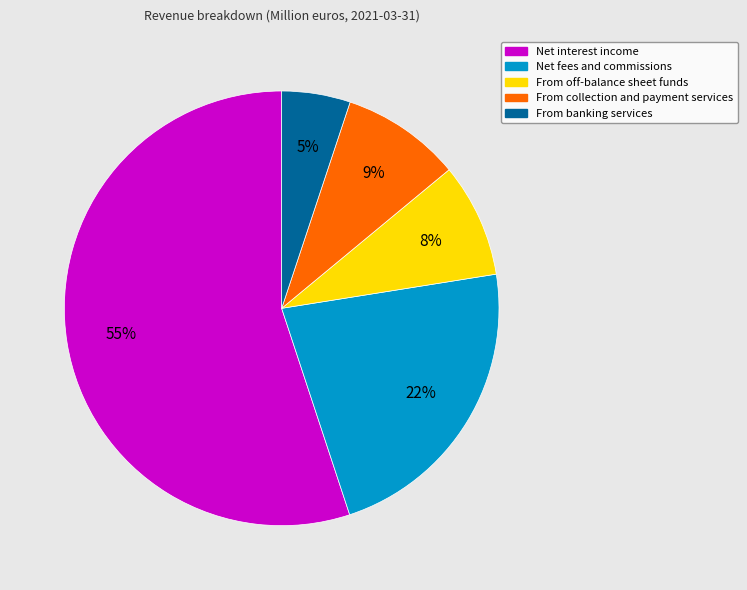

Which has a higher value, From off-balance sheet funds or From banking services?

From off-balance sheet funds